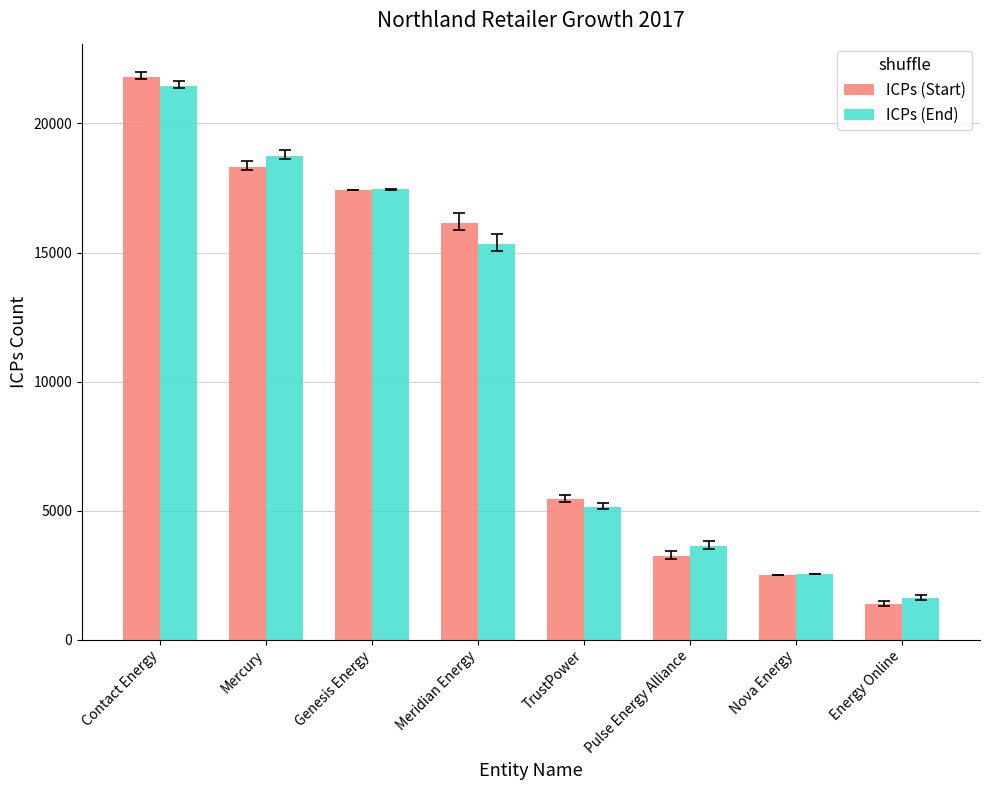

How many distinct data groups are displayed?

2